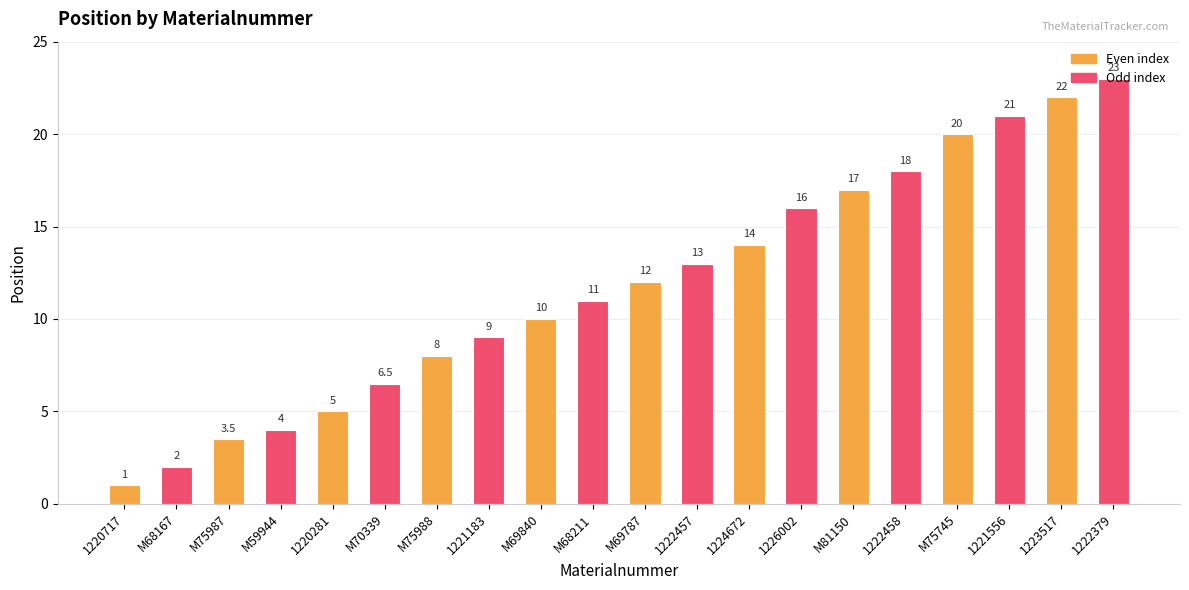

Which label corresponds to the largest value in the chart?

1222379